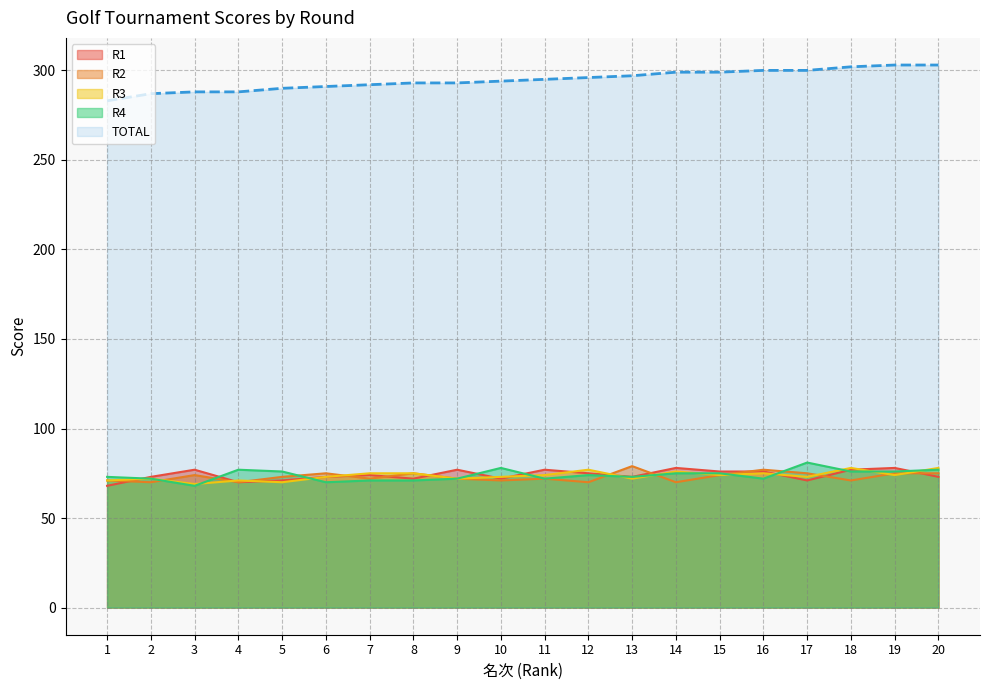

What is the difference between the second highest and second lowest values in the TOTAL series?

16